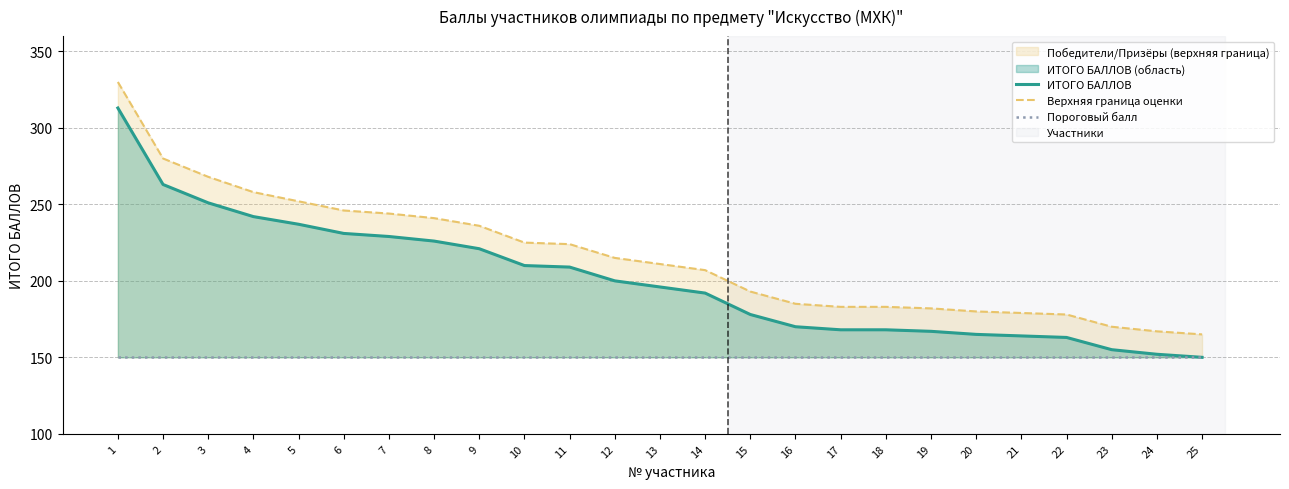

Is it true that Пороговый балл equals 150 at 17?

True